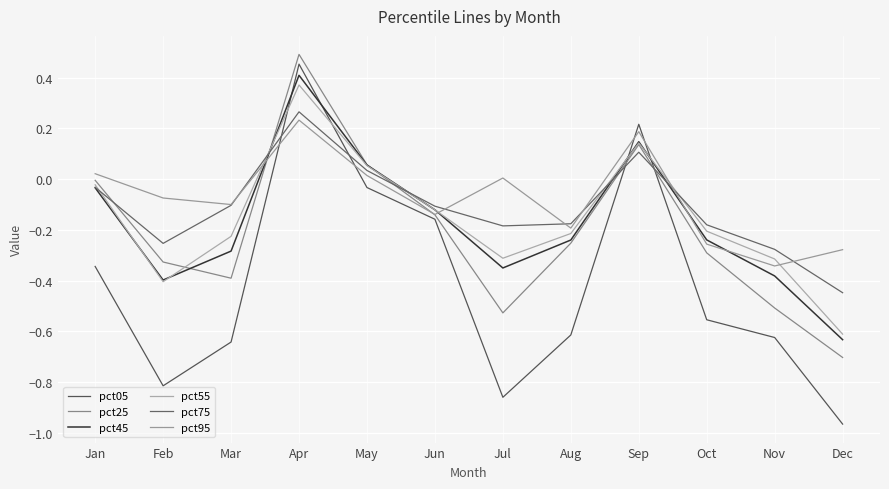

Is it true that pct25 equals -0.2 at Mar?

False